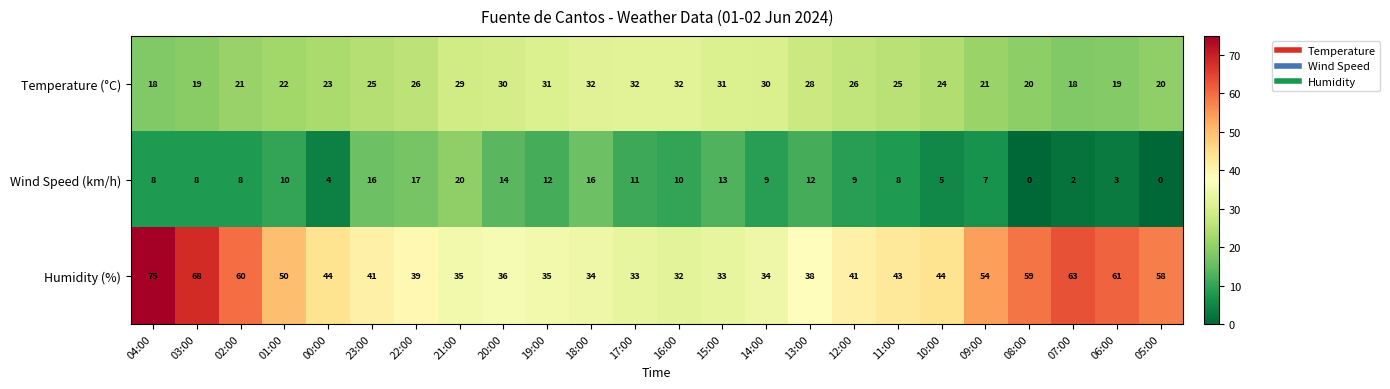

Which series has the widest spread of values?

Humidity (%)